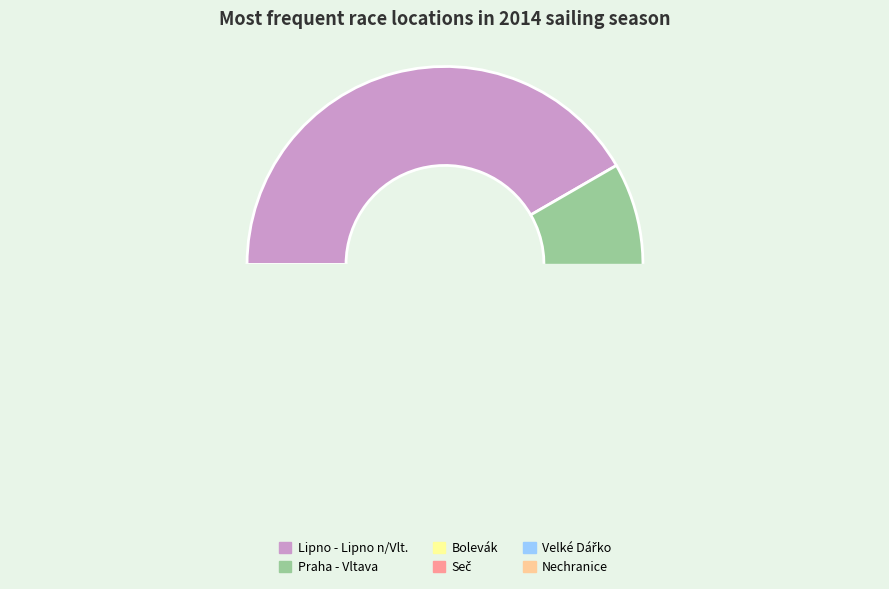

Which category has the biggest portion of the pie?

Lipno - Lipno n/Vlt.